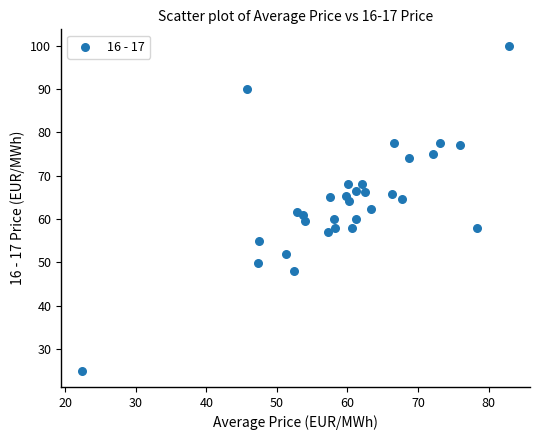

What is the range of X values (max minus min)?

60.4